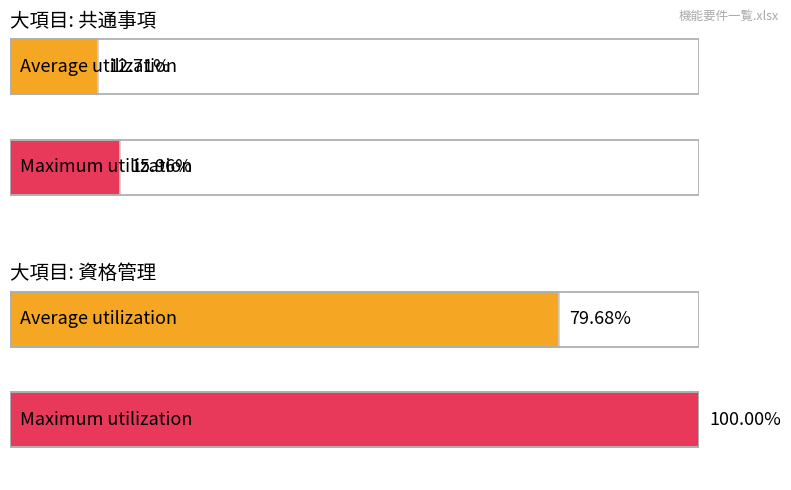

What are all the series names shown in the legend?

Average utilization, Maximum utilization